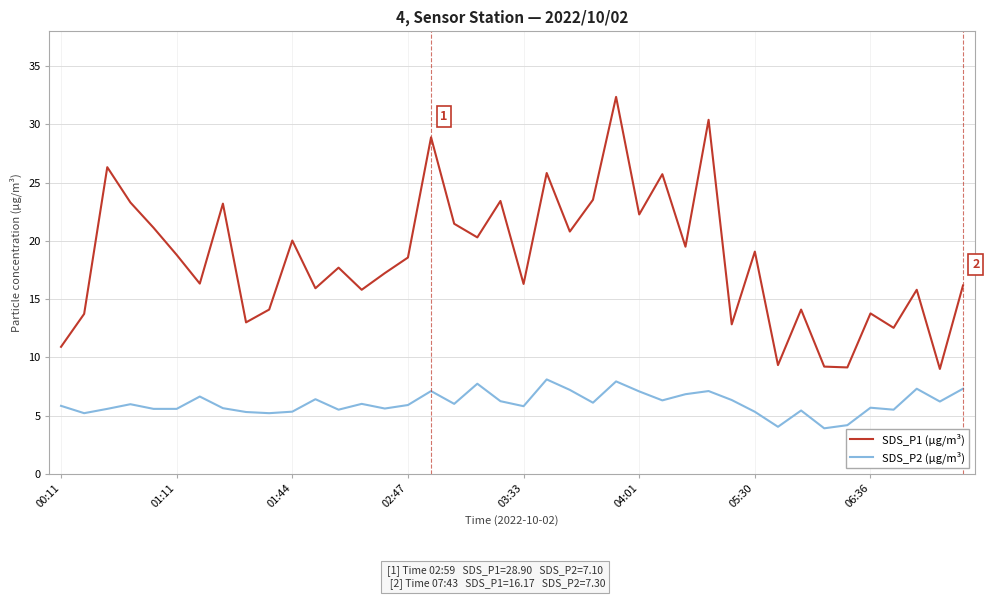

True or false: SDS_P1 (µg/m³) and SDS_P2 (µg/m³) intersect in this chart.

False